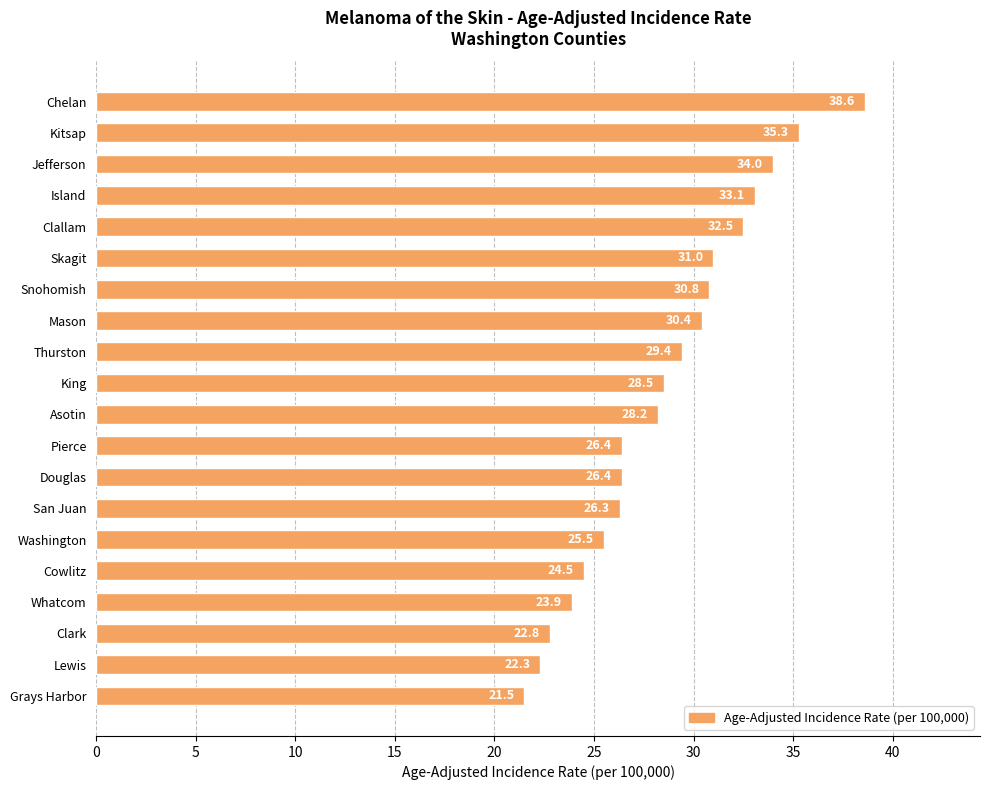

Reading top to bottom, list all the values displayed in this chart.

Chelan=38.6	Kitsap=35.3	Jefferson=34.0	Island=33.1	Clallam=32.5	Skagit=31.0	Snohomish=30.8	Mason=30.4	Thurston=29.4	King=28.5	Asotin=28.2	Pierce=26.4	Douglas=26.4	San Juan=26.3	Washington=25.5	Cowlitz=24.5	Whatcom=23.9	Clark=22.8	Lewis=22.3	Grays Harbor=21.5